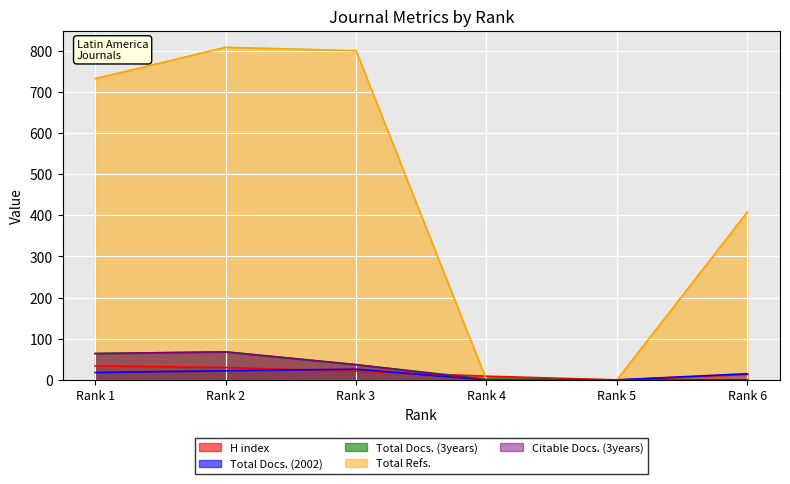

At Rank 1, list the series in order from largest to smallest.

Total Refs., Total Docs. (3years), Citable Docs. (3years), H index, Total Docs. (2002)